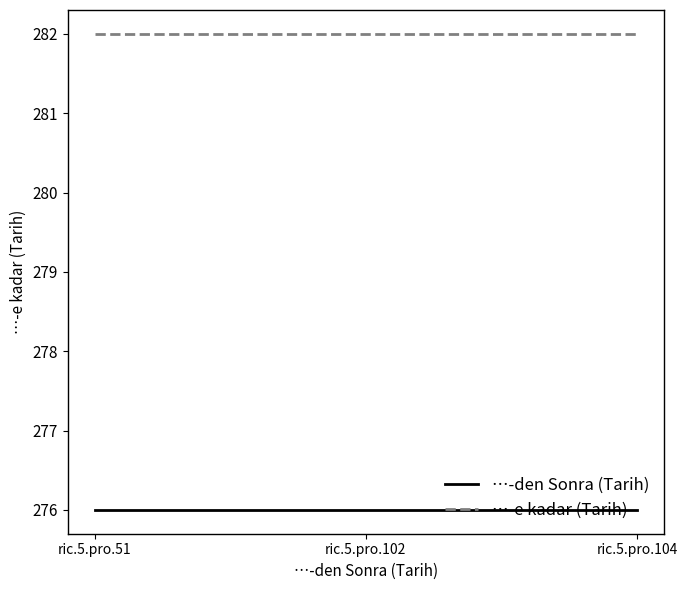

Reading left to right, transcribe all the data shown in this chart.

…-den Sonra (Tarih): 276	276	276
…-e kadar (Tarih): 282	282	282